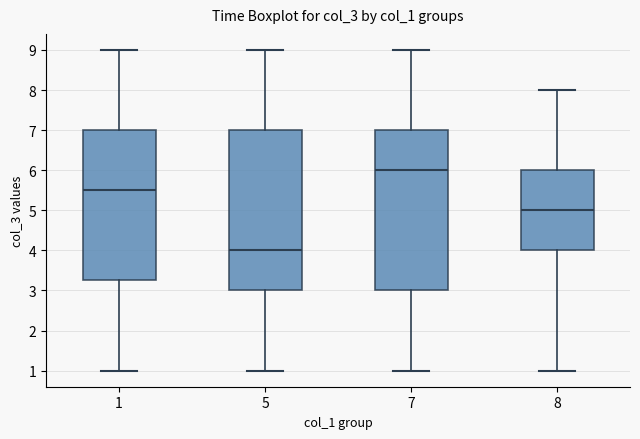

Reading left to right, transcribe this box plot: for each box, give where its median line is, the range the box spans, and where its two whiskers end, as read against the y-axis. The values are not printed on the chart, so give them approximately, as read against the axis.

1: median 5.5, box 3.3 to 7.0, whiskers 1.0 to 9.0
5: median 4.0, box 3.0 to 7.0, whiskers 1.0 to 9.0
7: median 6.0, box 3.0 to 7.0, whiskers 1.0 to 9.0
8: median 5.0, box 4.0 to 6.0, whiskers 1.0 to 8.0